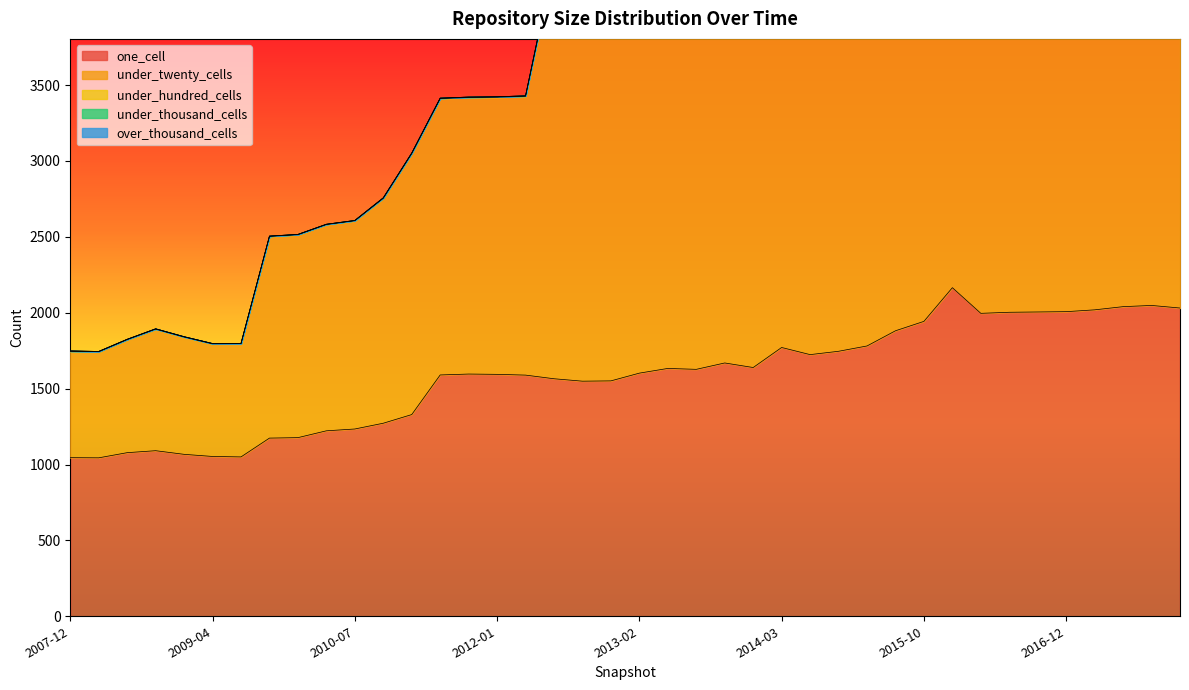

The value of under_thousand_cells at 2007-12-19 is 0. True or false?

True